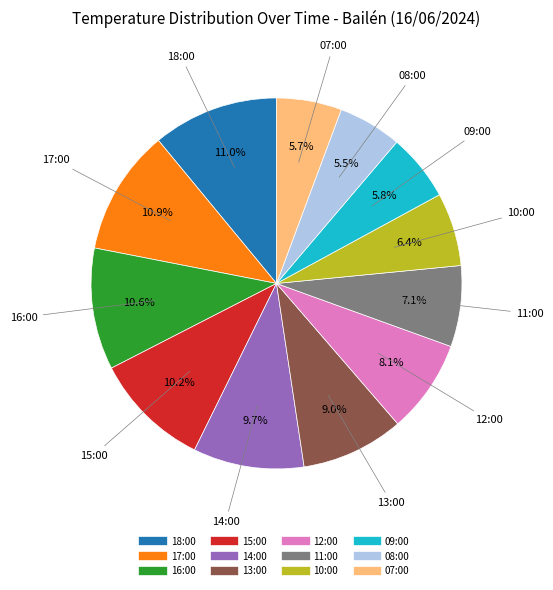

What percentage is NOT represented by 13:00?

91.0%